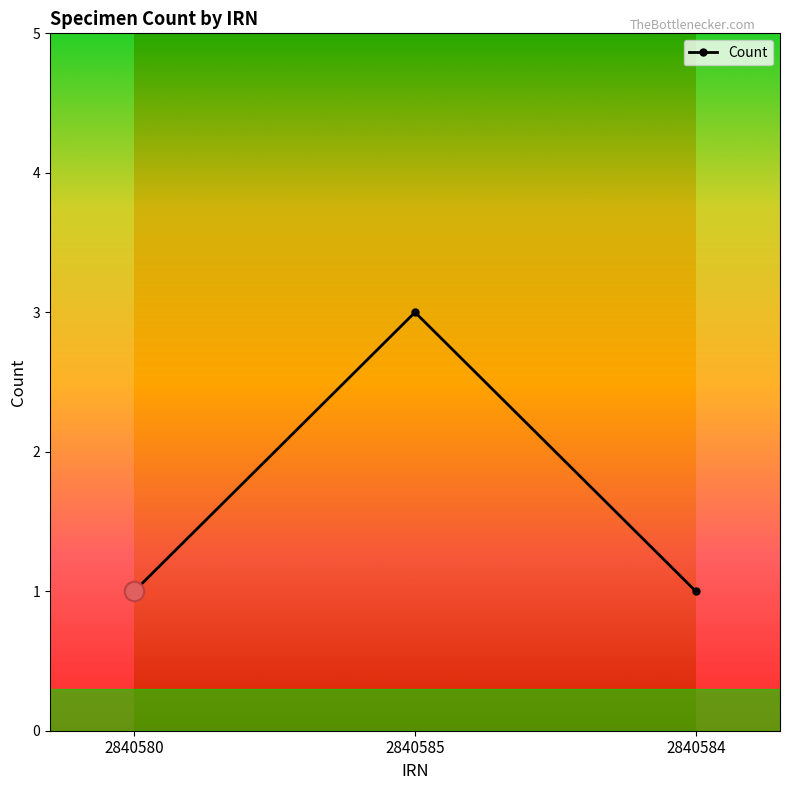

Reading left to right, extract all data points from this chart.

1	3	1